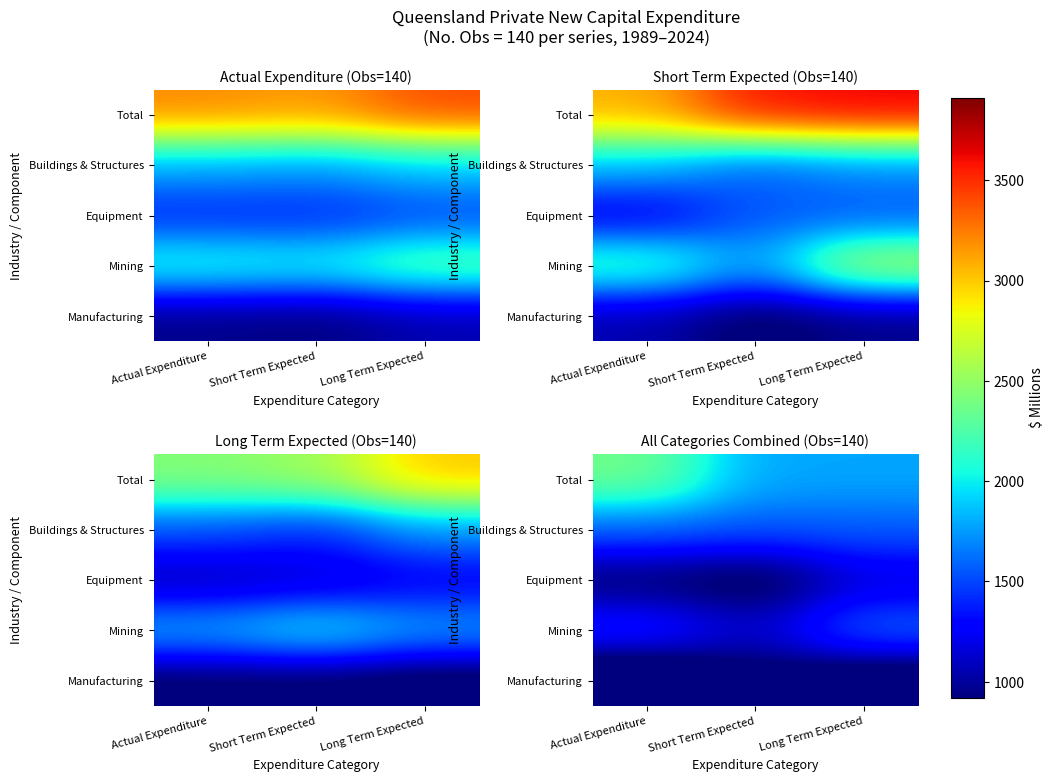

At which category is the sum across all series the highest?

Long Term Expected